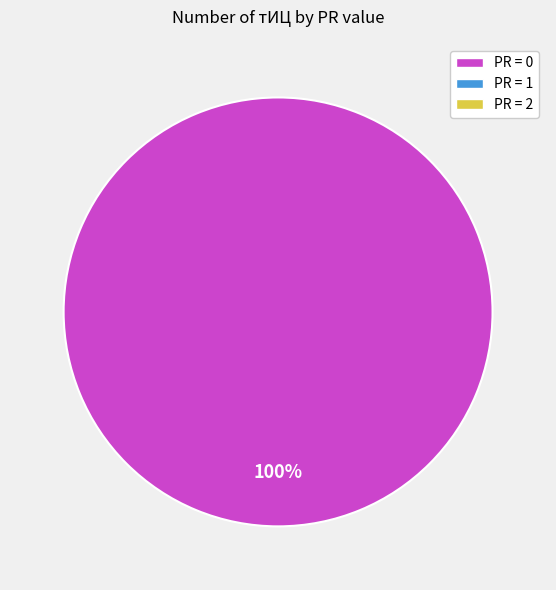

Is there any slice that represents more than half of the pie?

Yes